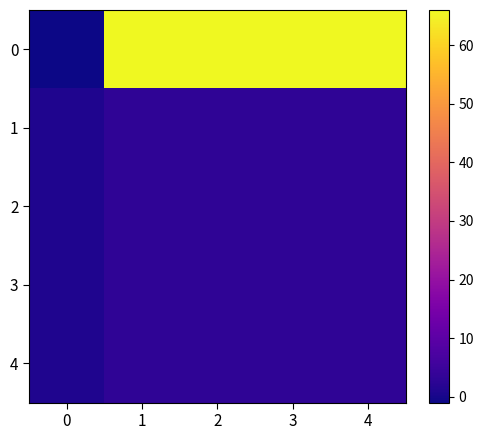

Between 2 and 1, which is larger?

2